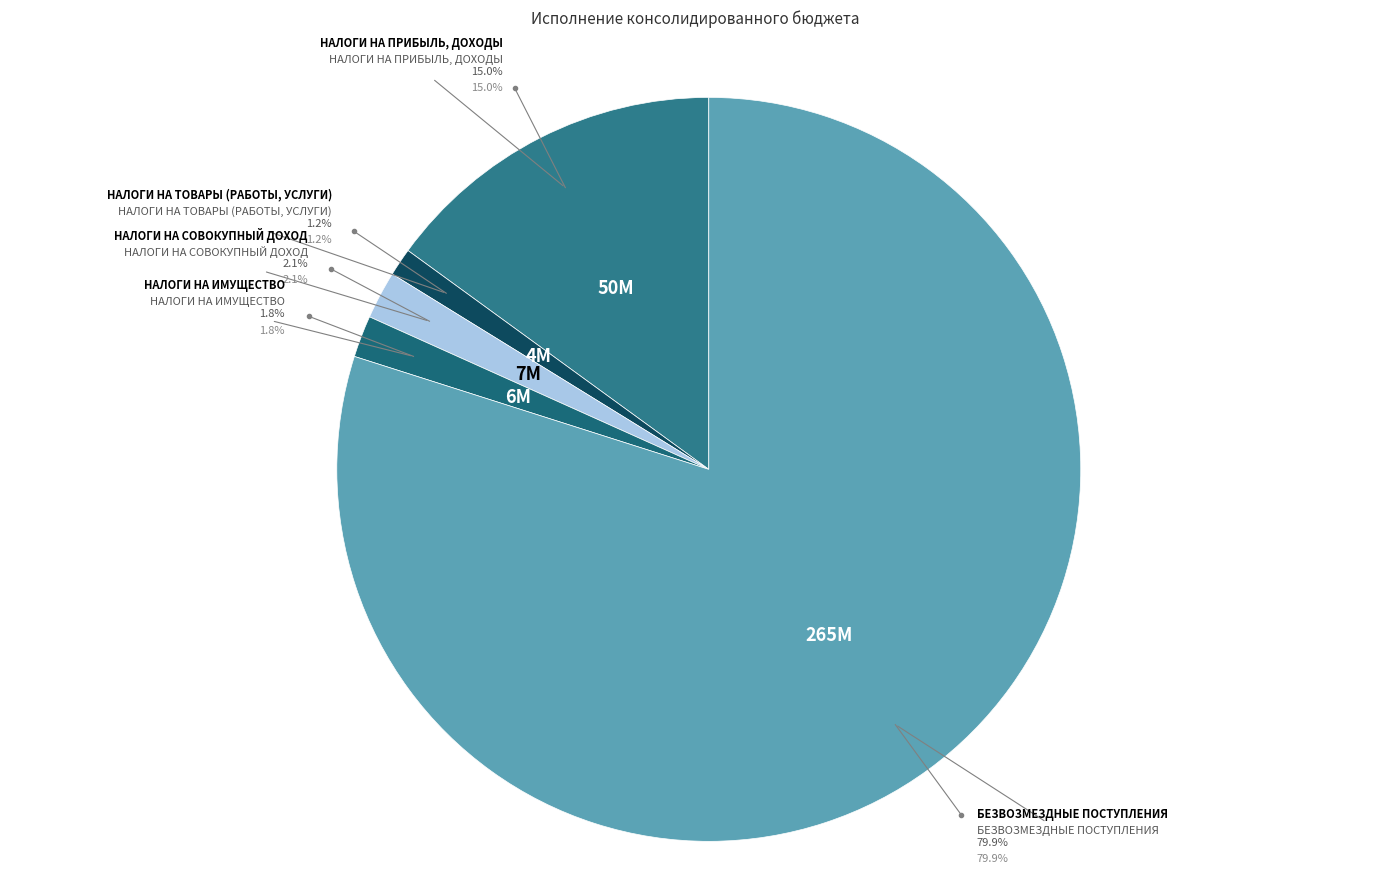

Is it true that НАЛОГИ НА ТОВАРЫ (РАБОТЫ, УСЛУГИ) is 11% of the pie?

False